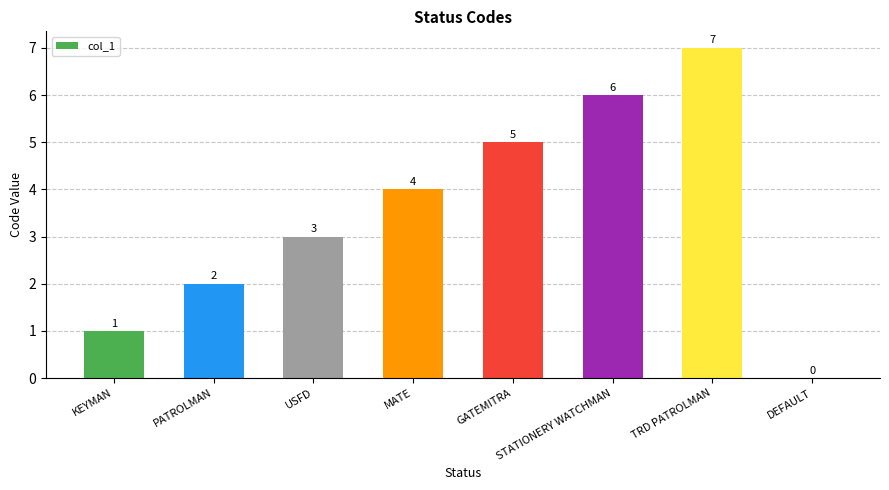

What is the sum of all values?

28